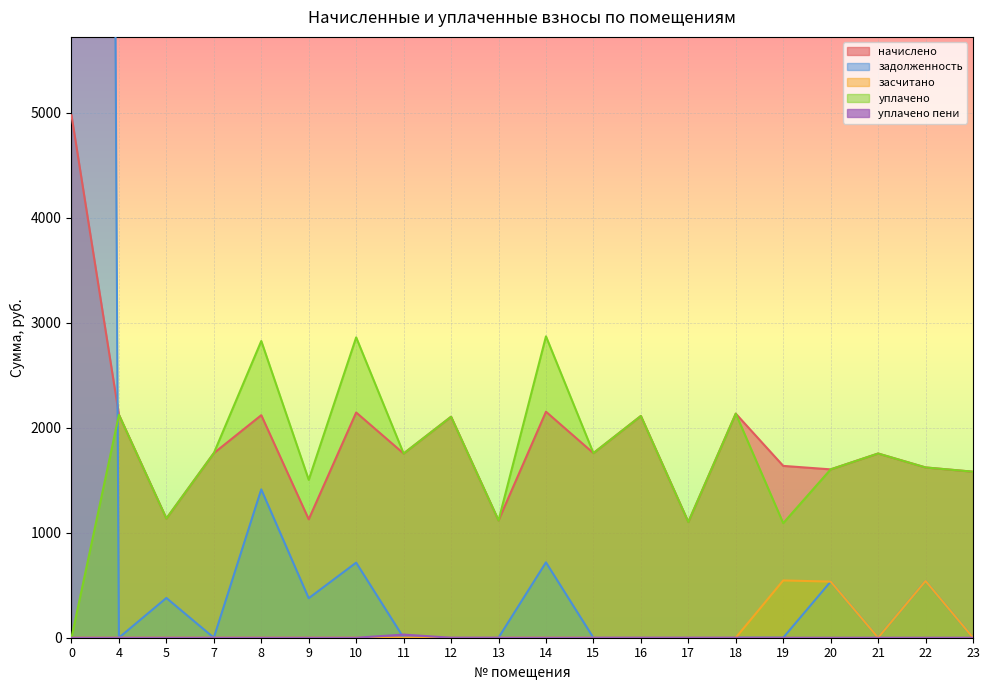

Where is the first local maximum for задолженность?

5